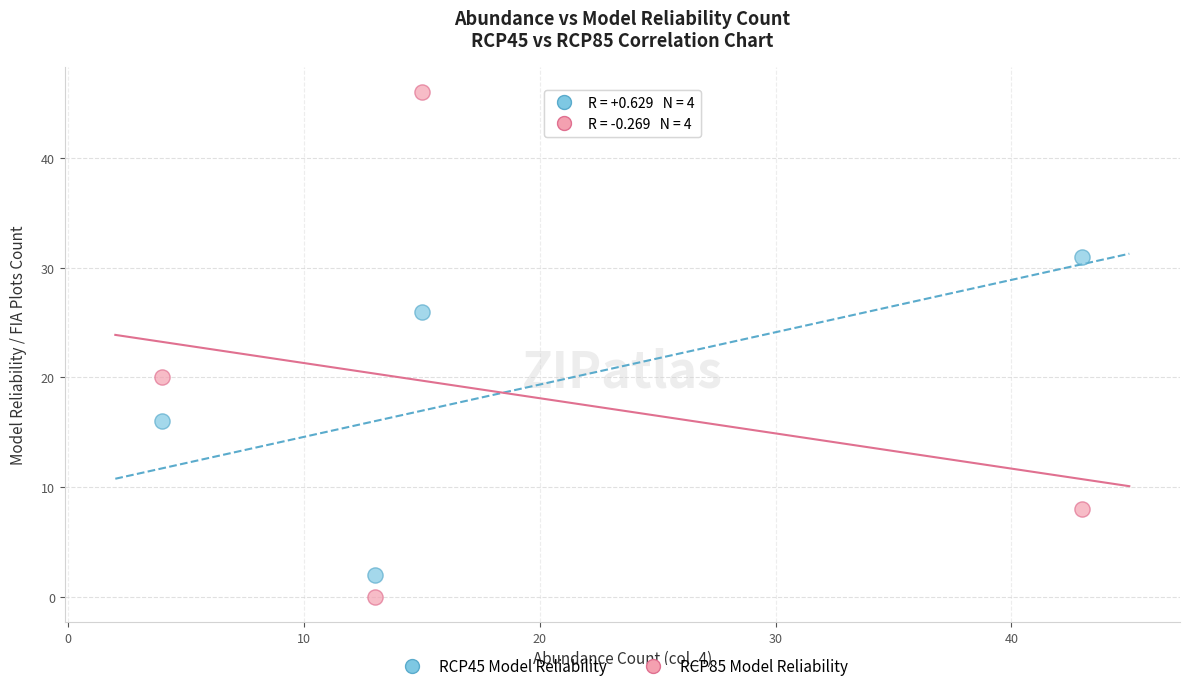

Which series contains the lowest Y value?

RCP85 Model Reliability